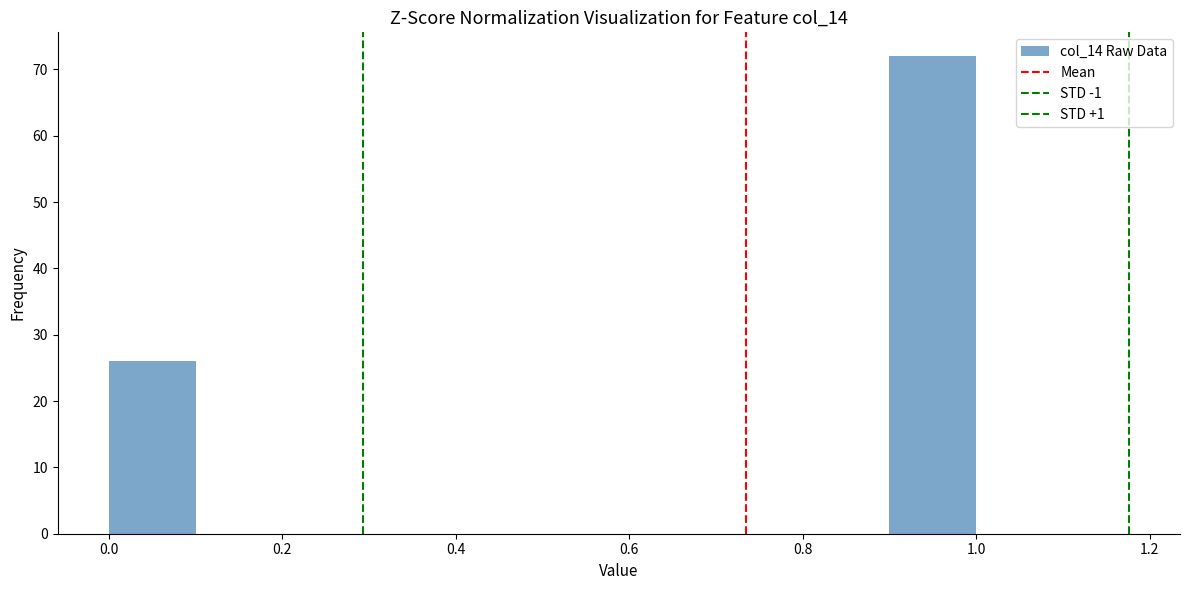

What is the height of the bar covering 0.9 to 1.0 on the x-axis? The values are not printed on the chart, so give them approximately, as read against the axis.

72